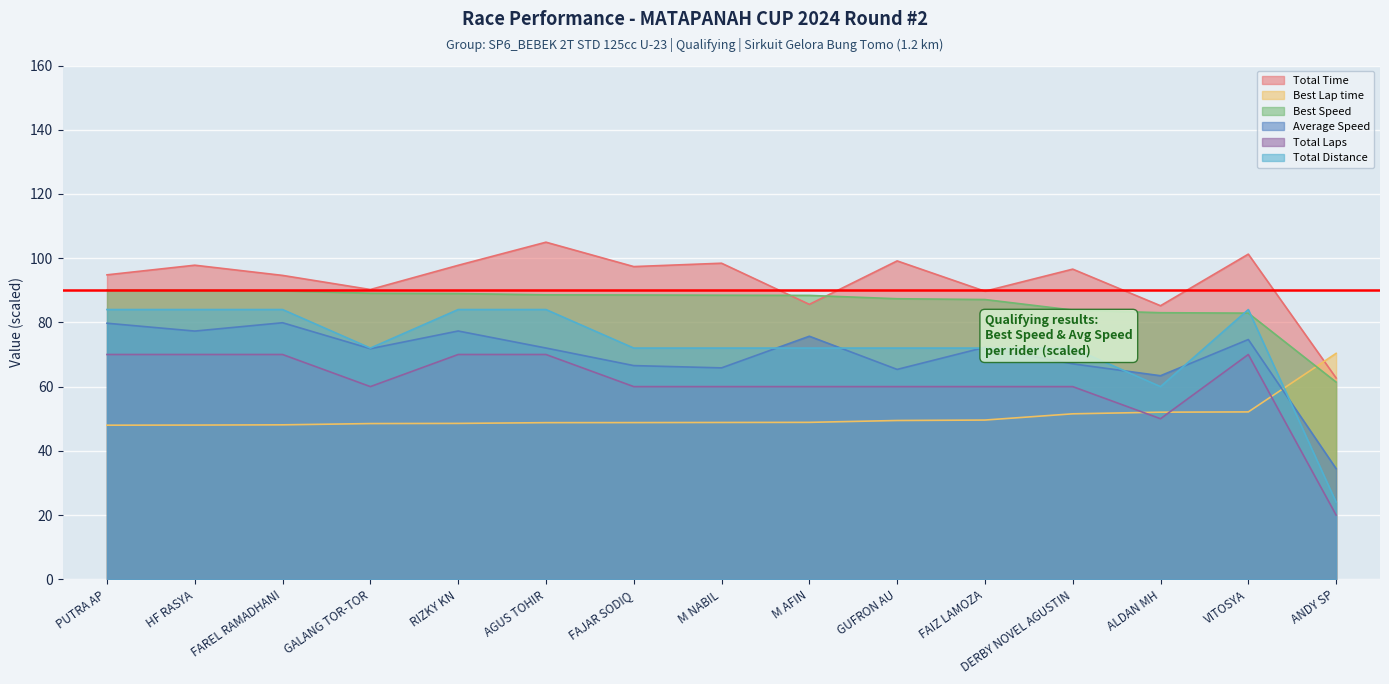

Reading right to left, what are all the values shown in this chart?

Total Time: ANDY SP=62.7	VITOSYA=101.3	ALDAN MH=85.2	DERBY NOVEL AGUSTIN=96.6	FAIZ LAMOZA=89.7	GUFRON AU=99.1	M AFIN=85.6	M NABIL=98.4	FAJAR SODIQ=97.4	AGUS TOHIR=105.0	RIZKY KN=97.8	GALANG TOR-TOR=90.2	FAREL RAMADHANI=94.6	HF RASYA=97.8	PUTRA AP=94.8
Best Lap time: ANDY SP=70.4	VITOSYA=52.1	ALDAN MH=52.0	DERBY NOVEL AGUSTIN=51.5	FAIZ LAMOZA=49.6	GUFRON AU=49.4	M AFIN=48.9	M NABIL=48.8	FAJAR SODIQ=48.8	AGUS TOHIR=48.8	RIZKY KN=48.5	GALANG TOR-TOR=48.5	FAREL RAMADHANI=48.1	HF RASYA=48.0	PUTRA AP=48.0
Best Speed: ANDY SP=61.4	VITOSYA=82.9	ALDAN MH=83.0	DERBY NOVEL AGUSTIN=83.8	FAIZ LAMOZA=87.1	GUFRON AU=87.4	M AFIN=88.4	M NABIL=88.5	FAJAR SODIQ=88.5	AGUS TOHIR=88.6	RIZKY KN=89.0	GALANG TOR-TOR=89.1	FAREL RAMADHANI=89.8	HF RASYA=90.0	PUTRA AP=90.0
Average Speed: ANDY SP=34.5	VITOSYA=74.7	ALDAN MH=63.4	DERBY NOVEL AGUSTIN=67.1	FAIZ LAMOZA=72.2	GUFRON AU=65.4	M AFIN=75.7	M NABIL=65.8	FAJAR SODIQ=66.5	AGUS TOHIR=72.0	RIZKY KN=77.3	GALANG TOR-TOR=71.8	FAREL RAMADHANI=79.9	HF RASYA=77.3	PUTRA AP=79.7
Total Laps: ANDY SP=20.0	VITOSYA=70.0	ALDAN MH=50.0	DERBY NOVEL AGUSTIN=60.0	FAIZ LAMOZA=60.0	GUFRON AU=60.0	M AFIN=60.0	M NABIL=60.0	FAJAR SODIQ=60.0	AGUS TOHIR=70.0	RIZKY KN=70.0	GALANG TOR-TOR=60.0	FAREL RAMADHANI=70.0	HF RASYA=70.0	PUTRA AP=70.0
Total Distance: ANDY SP=24.0	VITOSYA=84.0	ALDAN MH=60.0	DERBY NOVEL AGUSTIN=72.0	FAIZ LAMOZA=72.0	GUFRON AU=72.0	M AFIN=72.0	M NABIL=72.0	FAJAR SODIQ=72.0	AGUS TOHIR=84.0	RIZKY KN=84.0	GALANG TOR-TOR=72.0	FAREL RAMADHANI=84.0	HF RASYA=84.0	PUTRA AP=84.0